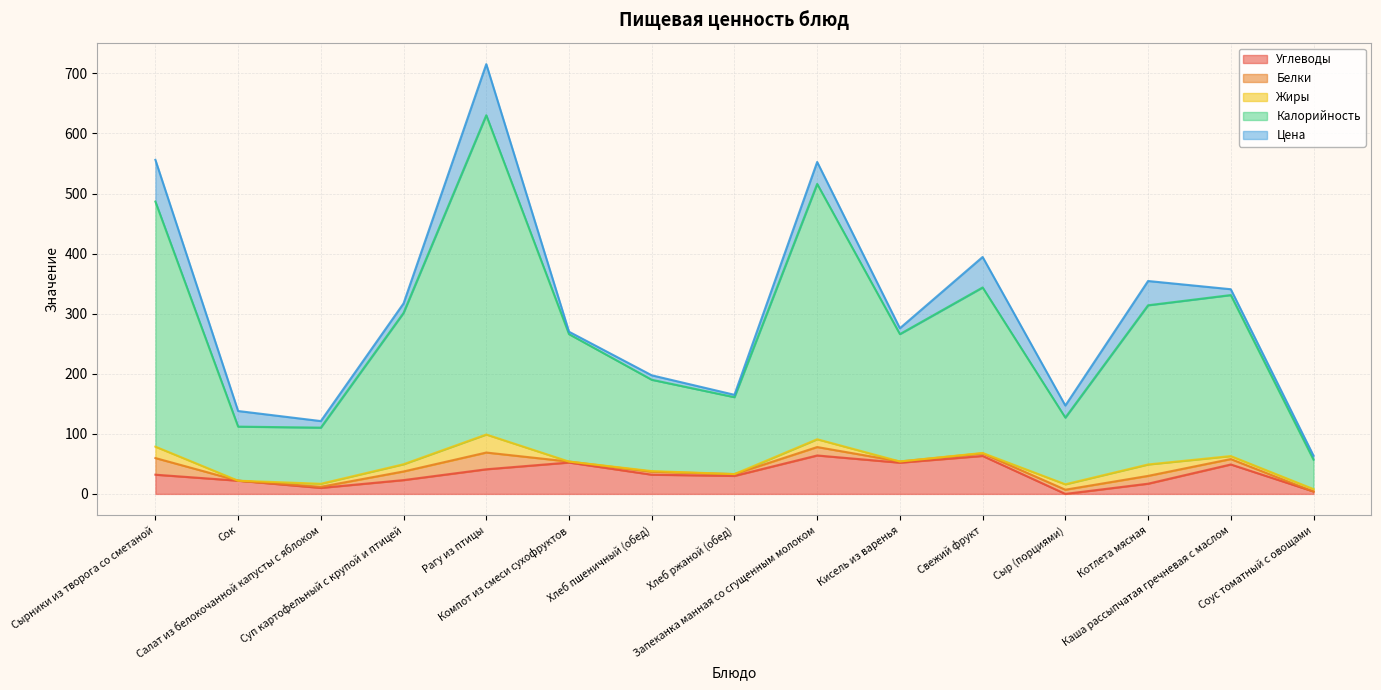

Is it true that Цена equals 2.2 at Компот из смеси сухофруктов?

False